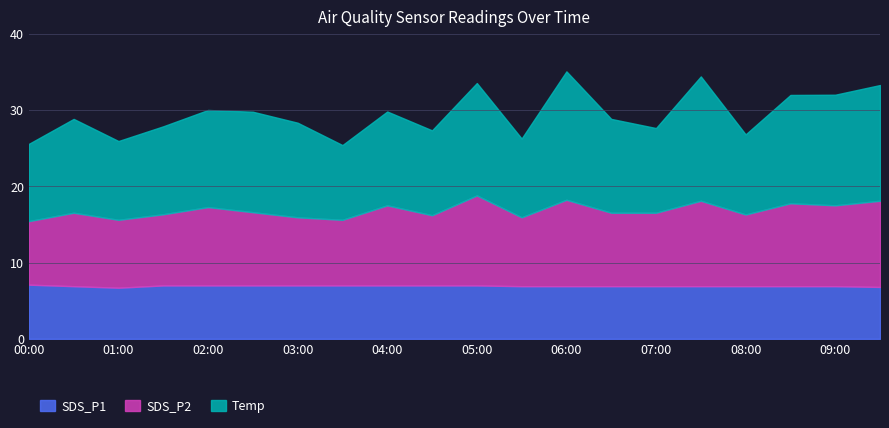

What is the minimum value for SDS_P1?

6.7